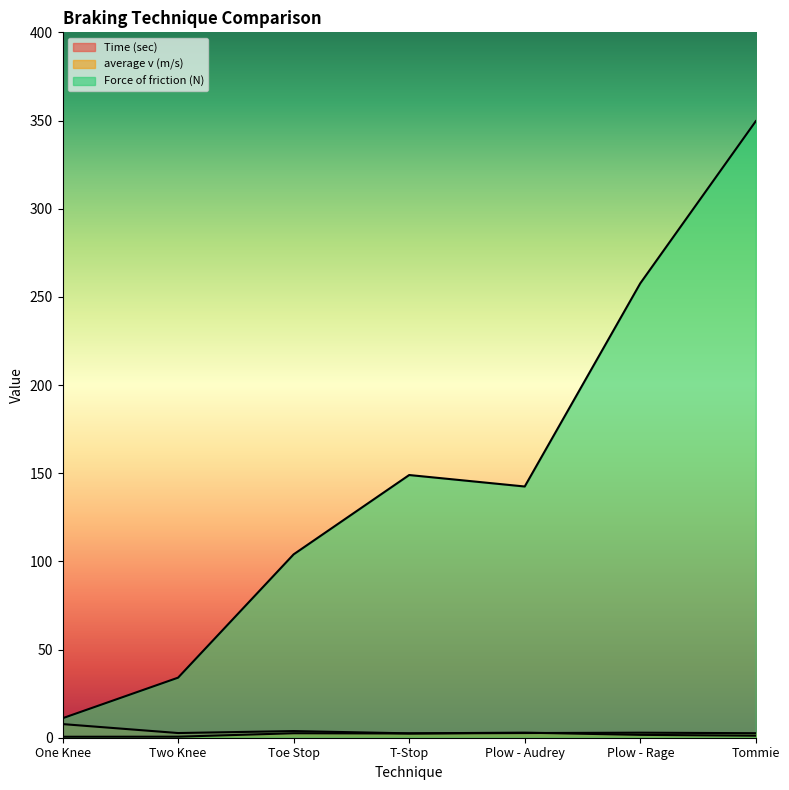

How many data points in average v (m/s) are above 2?

5